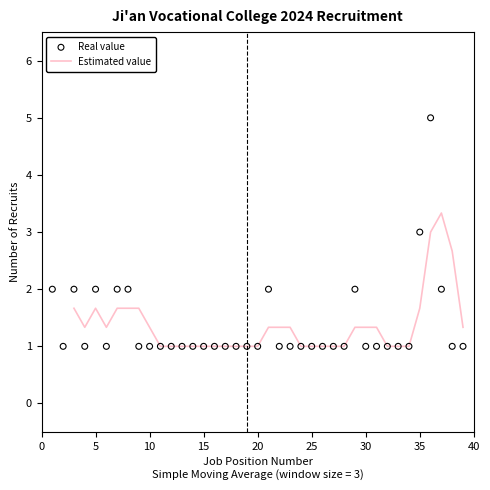

Which has a higher value, 34 or 12?

34